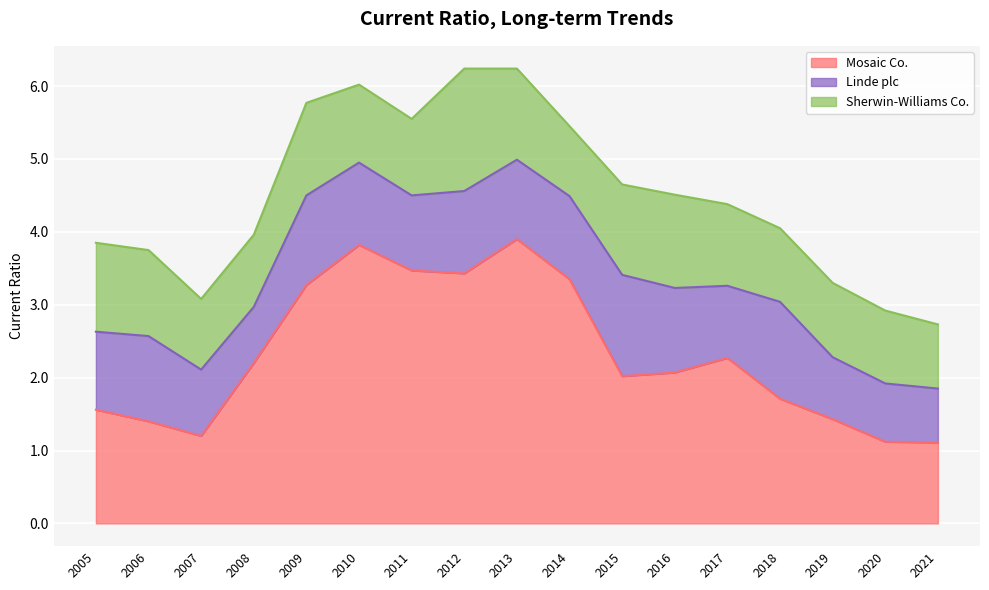

What is the sum of the Linde plc values at 2010 and 2019?

2.0